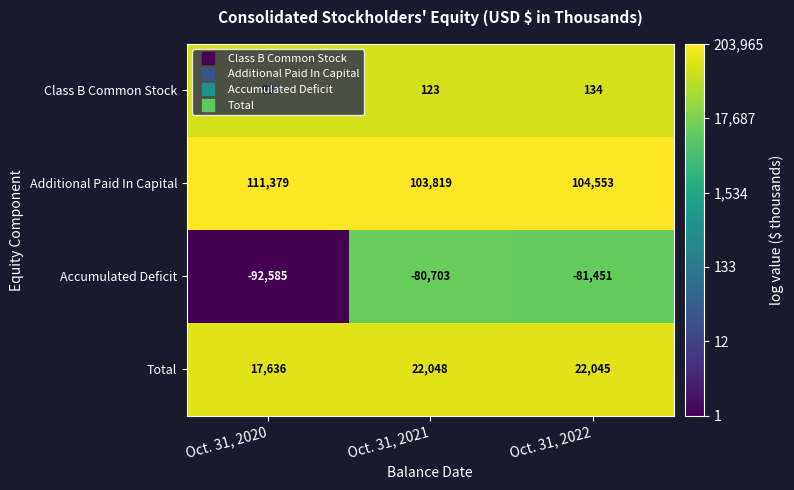

How many data points in Additional Paid In Capital are less than 104553?

1